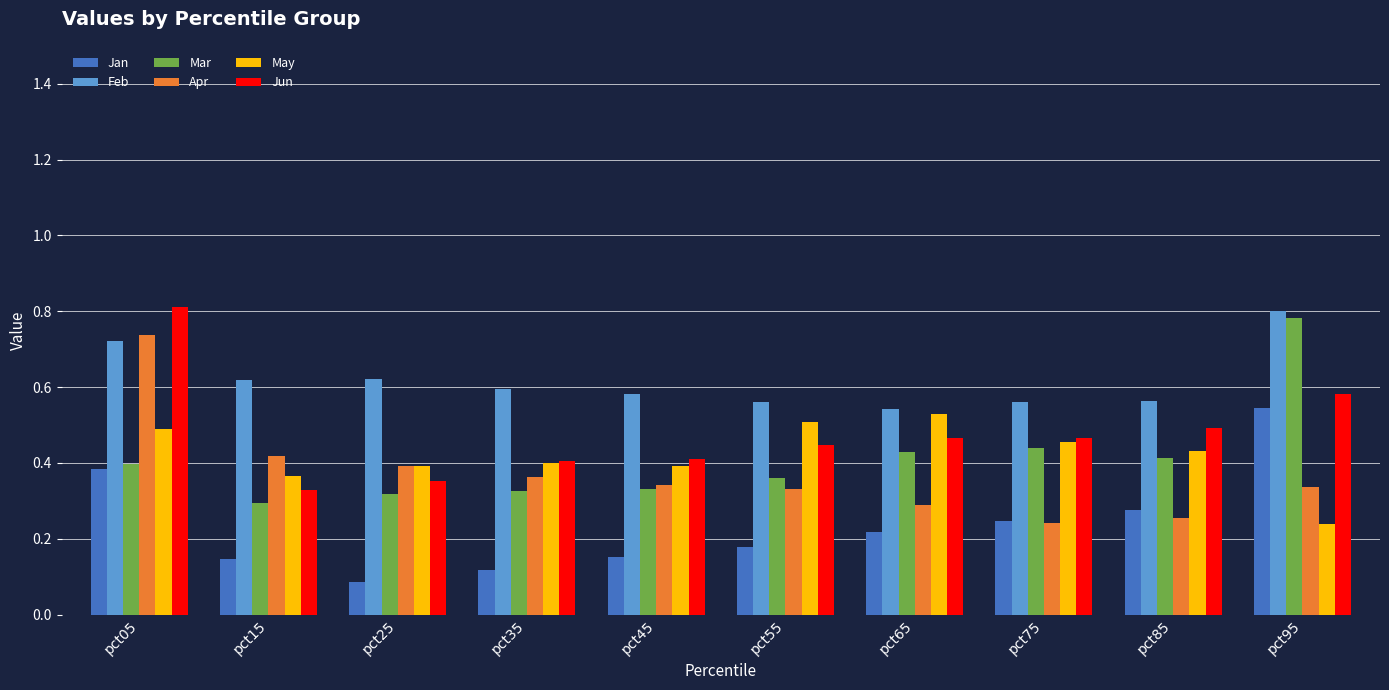

What is the sum of all Feb values?

6.2